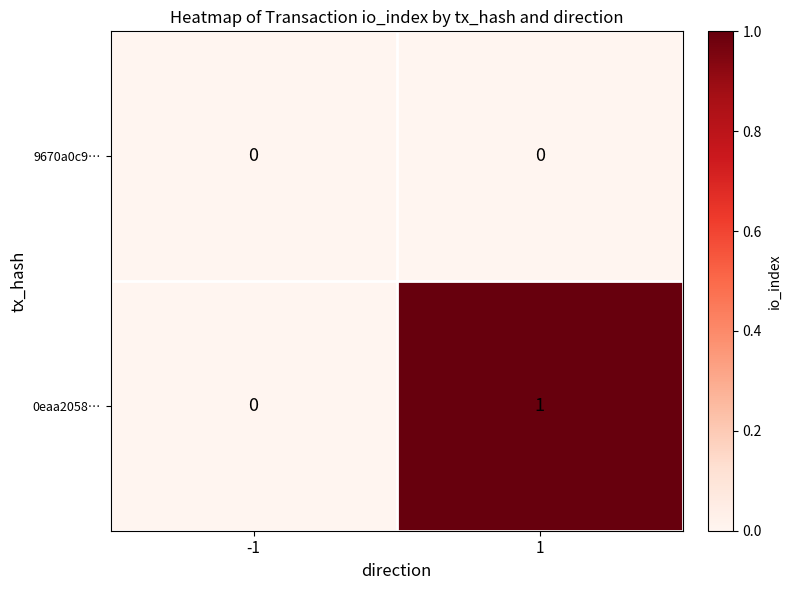

List the series in order of their peak value, highest first.

0eaa2058…, 9670a0c9…